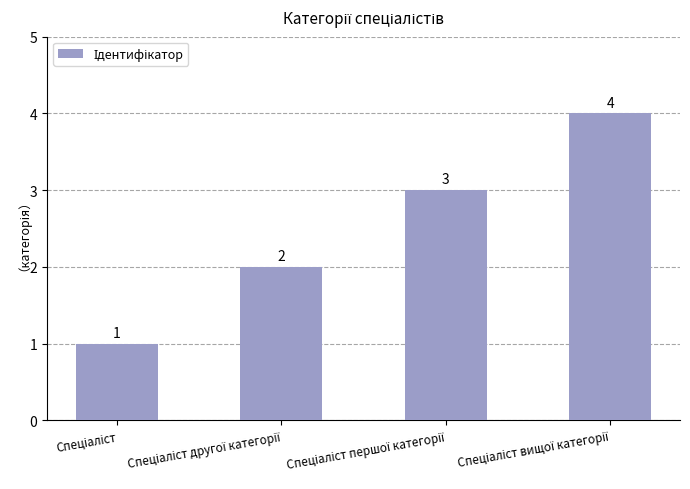

What is the value of the 3rd bar from the left?

3